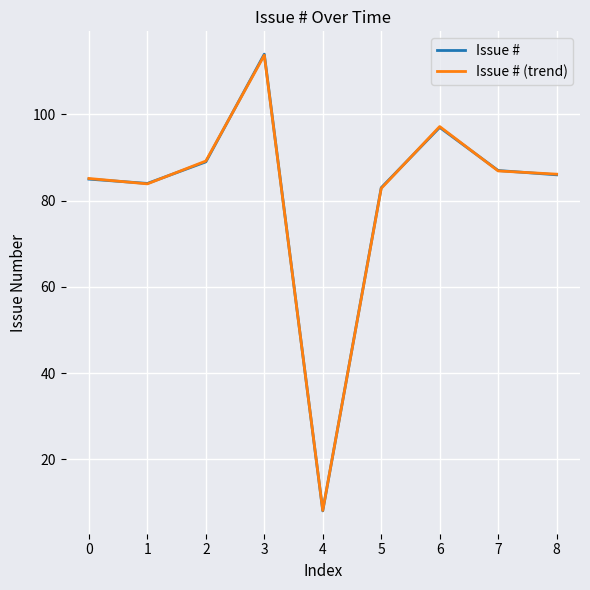

In Issue # (trend), how many points are higher than both neighbors (excluding endpoints)?

2